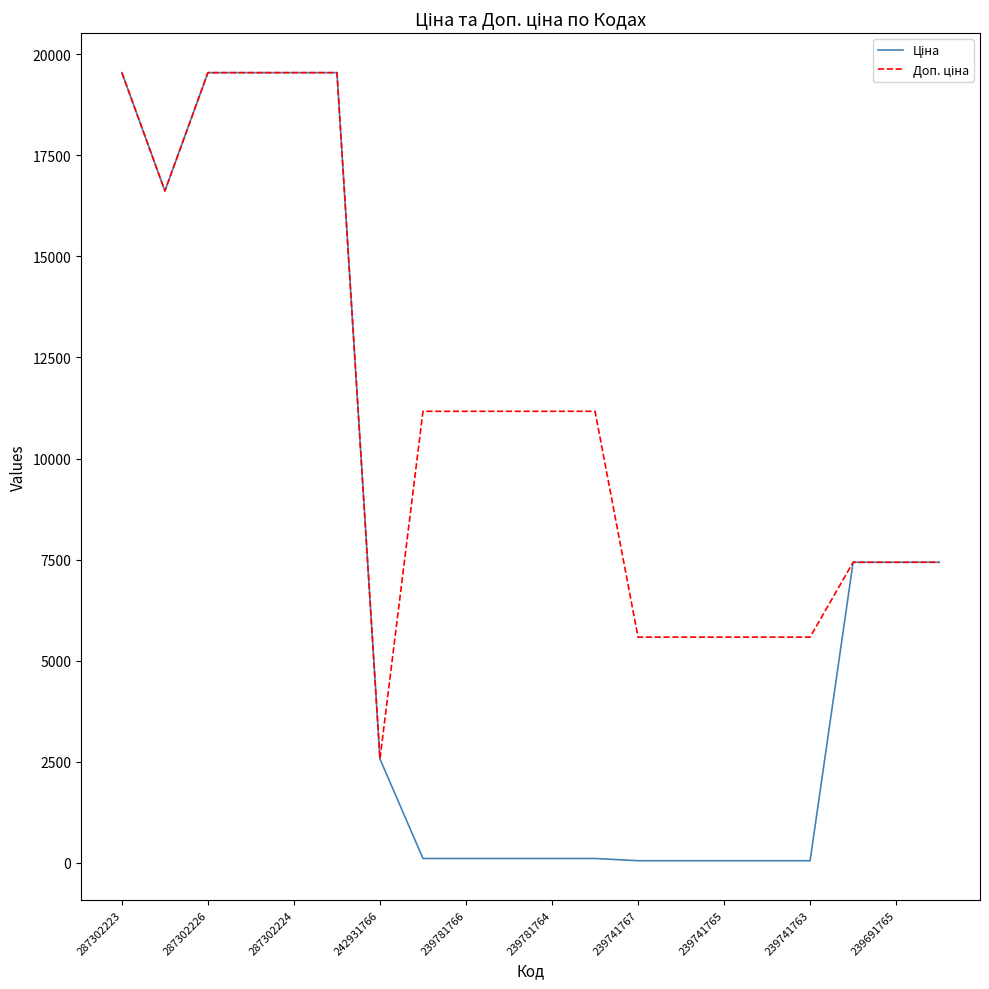

How many lines are shown in the chart?

2